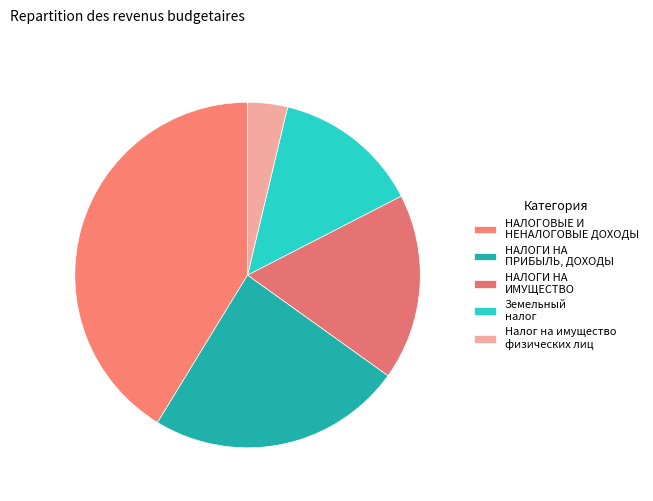

How much of the chart is everything except НАЛОГИ НА ИМУЩЕСТВО?

82.6%